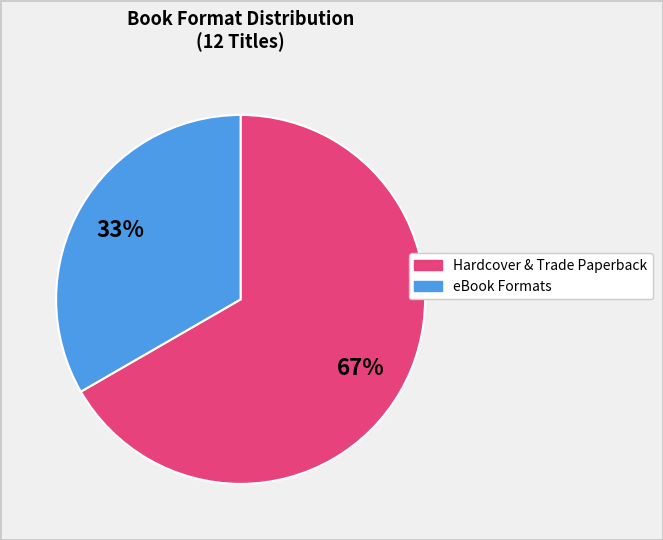

Is there any slice that represents more than half of the pie?

Yes